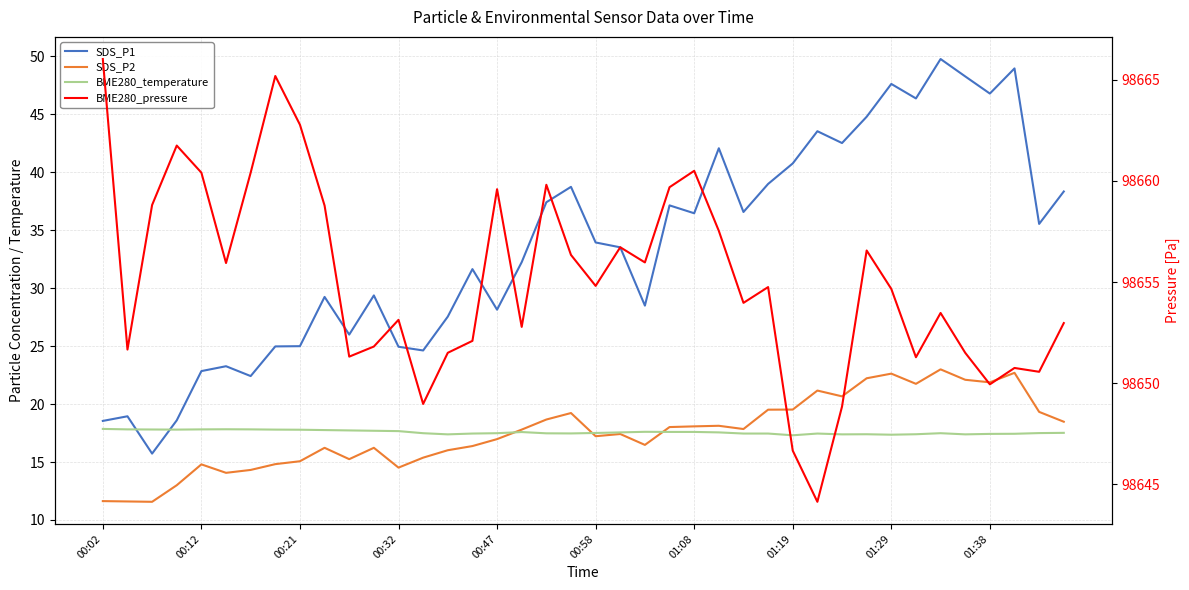

How many data points in BME280_pressure are less than 98654?

19